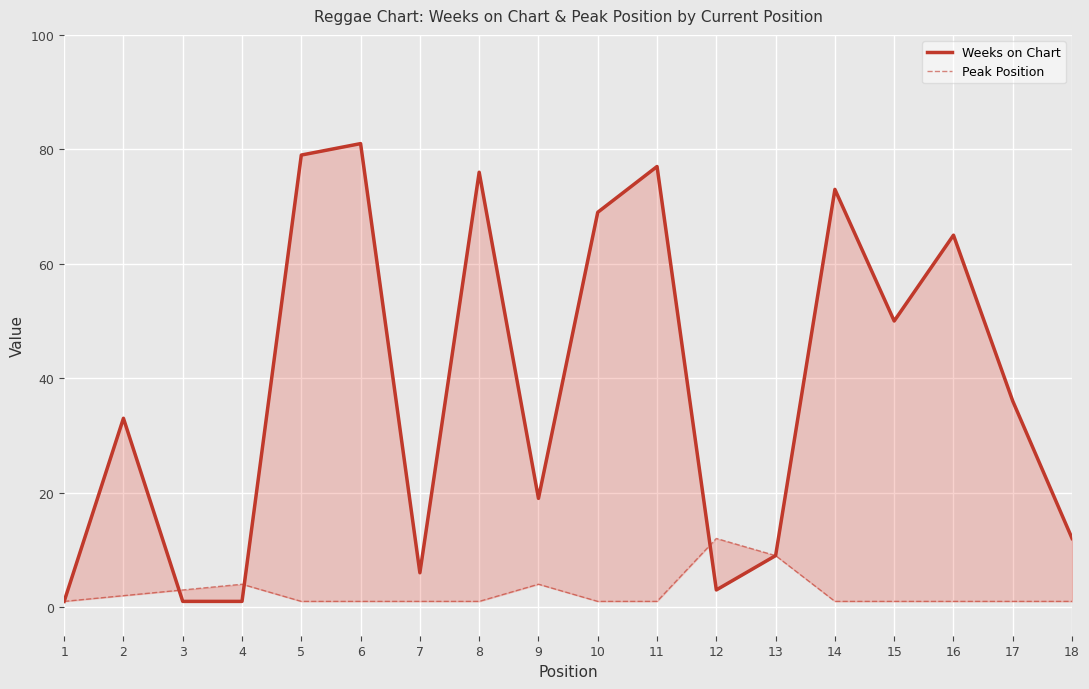

The value of Peak Position at 11 is 1. True or false?

True